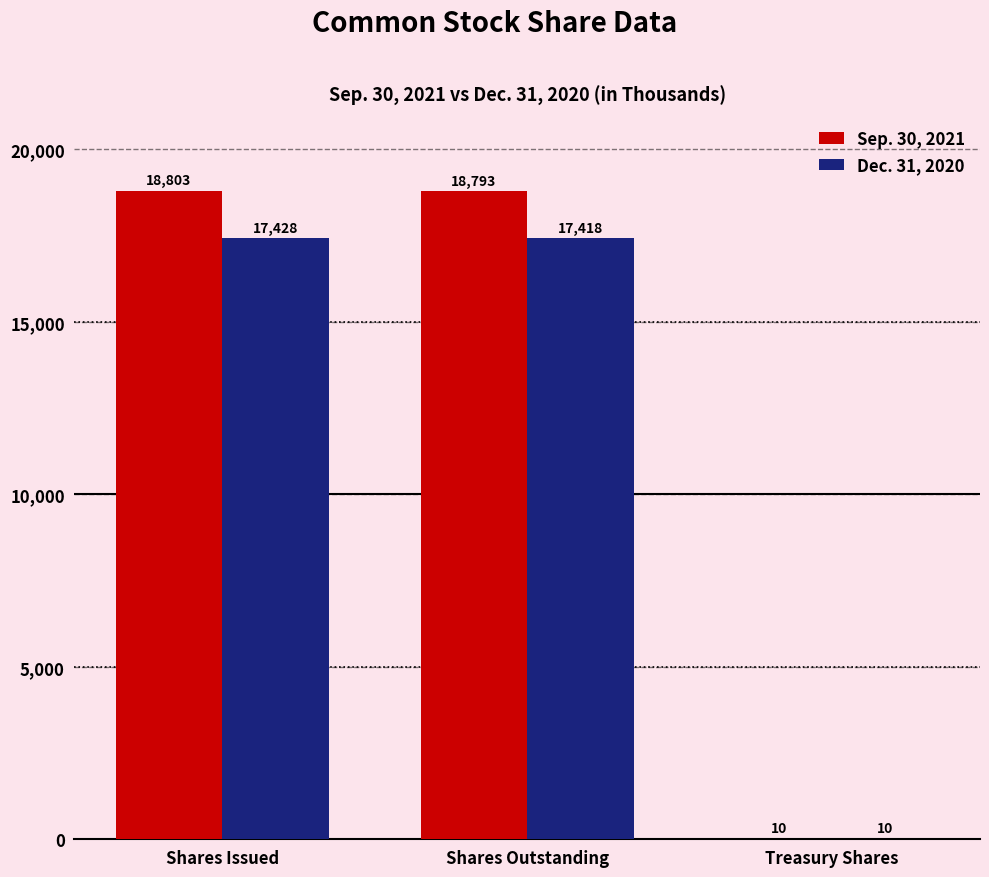

What is the highest value of the Dec. 31, 2020 series?

17428